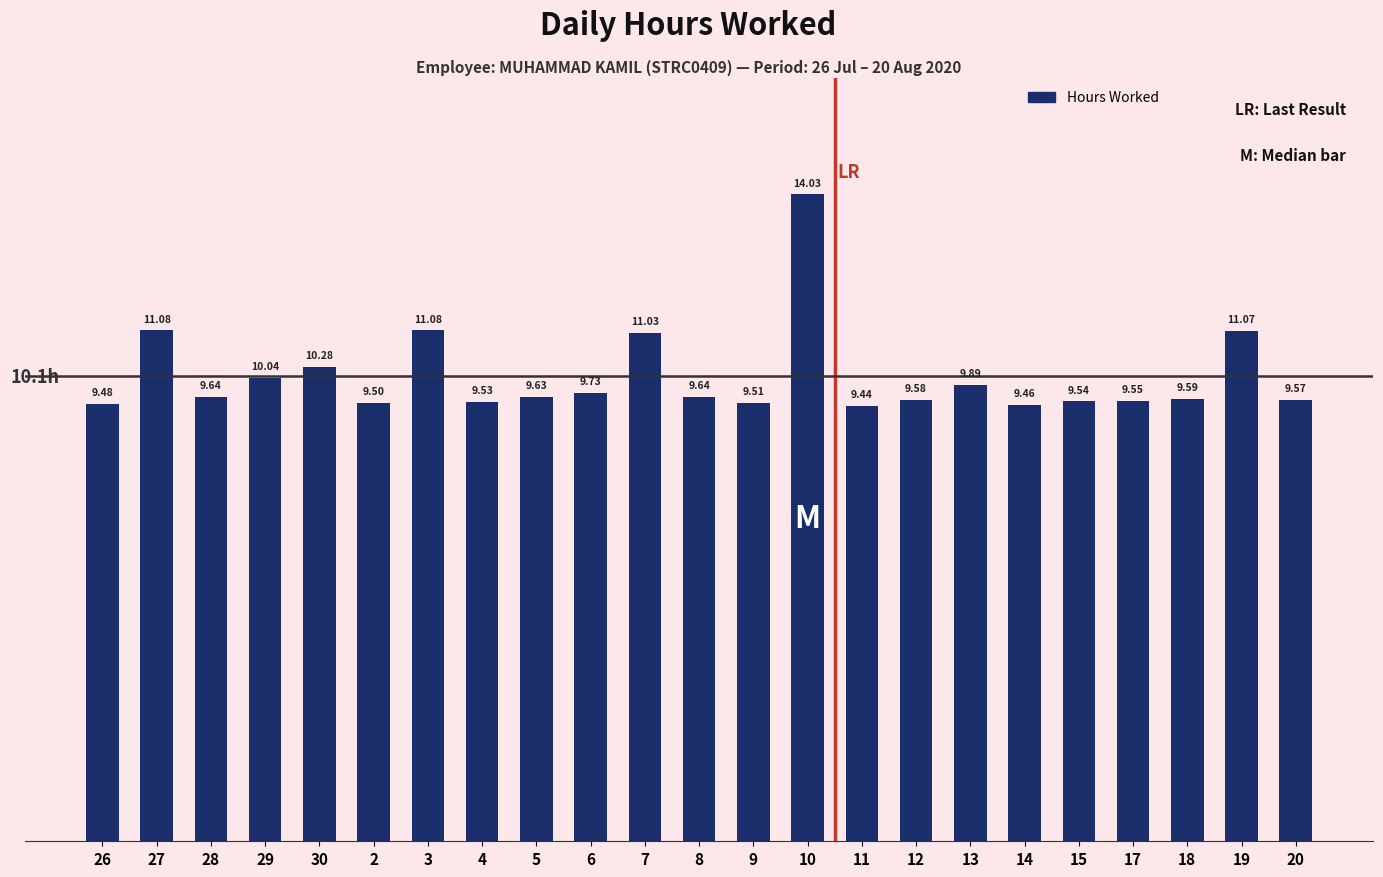

At which category does the chart reach its minimum across all series?

11